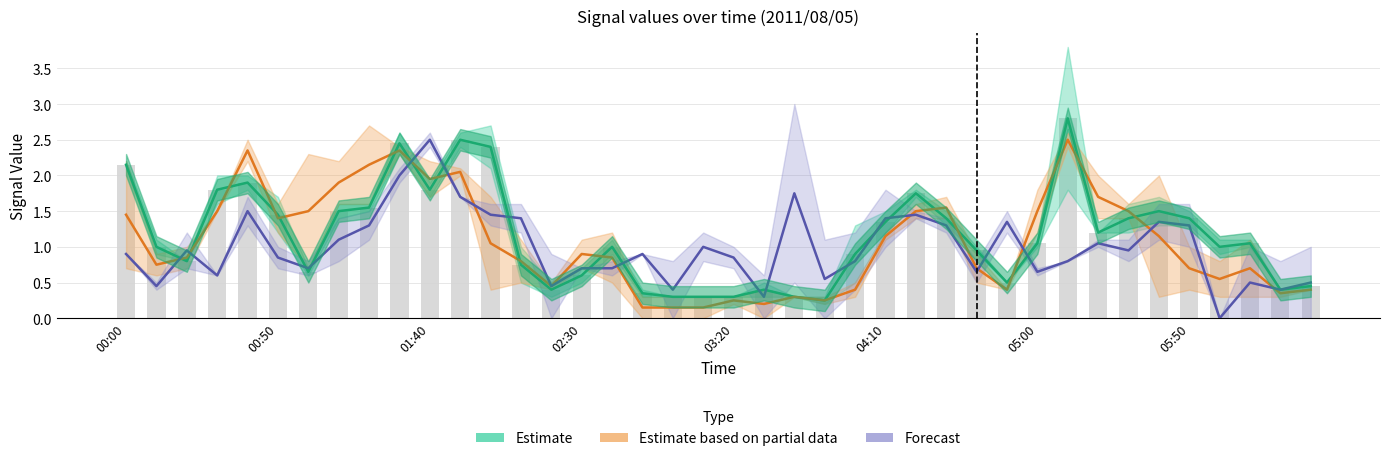

Reading left to right, extract all data points from this chart.

Estimate: 2.2	1.0	0.8	1.8	1.9	1.4	0.6	1.5	1.6	2.5	1.8	2.5	2.4	0.8	0.4	0.6	1.0	0.3	0.3	0.3	0.3	0.4	0.3	0.2	0.9	1.4	1.8	1.4	0.9	0.5	1.1	2.8	1.2	1.4	1.5	1.4	1.0	1.1	0.4	0.5
Estimate based on partial data: 1.5	0.8	0.8	1.5	2.4	1.4	1.5	1.9	2.2	2.3	2.0	2.0	1.1	0.8	0.5	0.9	0.8	0.1	0.1	0.1	0.2	0.2	0.3	0.2	0.4	1.1	1.5	1.5	0.7	0.4	1.5	2.5	1.7	1.5	1.1	0.7	0.6	0.7	0.3	0.4
Forecast: 0.9	0.5	0.9	0.6	1.5	0.8	0.7	1.1	1.3	2.0	2.5	1.7	1.5	1.4	0.5	0.7	0.7	0.9	0.4	1.0	0.8	0.3	1.8	0.6	0.8	1.4	1.4	1.3	0.7	1.4	0.6	0.8	1.1	1.0	1.4	1.3	0.0	0.5	0.4	0.5